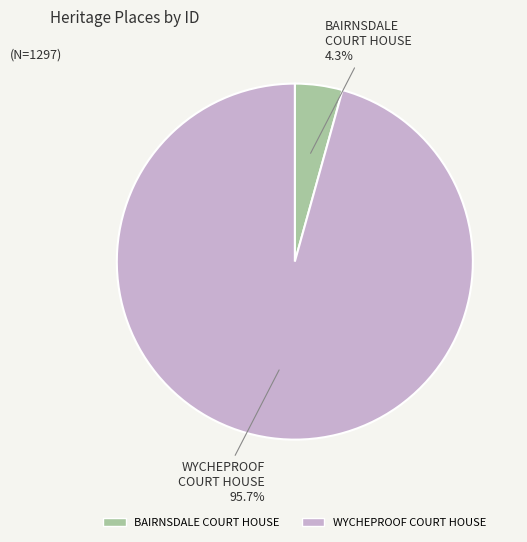

Rank the categories by value from lowest to highest.

BAIRNSDALE COURT HOUSE, WYCHEPROOF COURT HOUSE